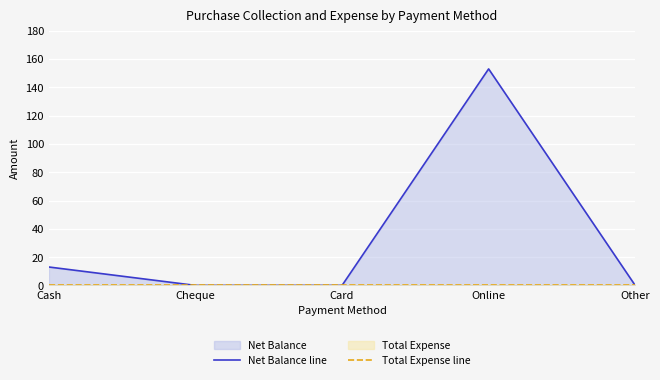

List the series in order of their peak value, lowest first.

Total Expense line, Net Balance line